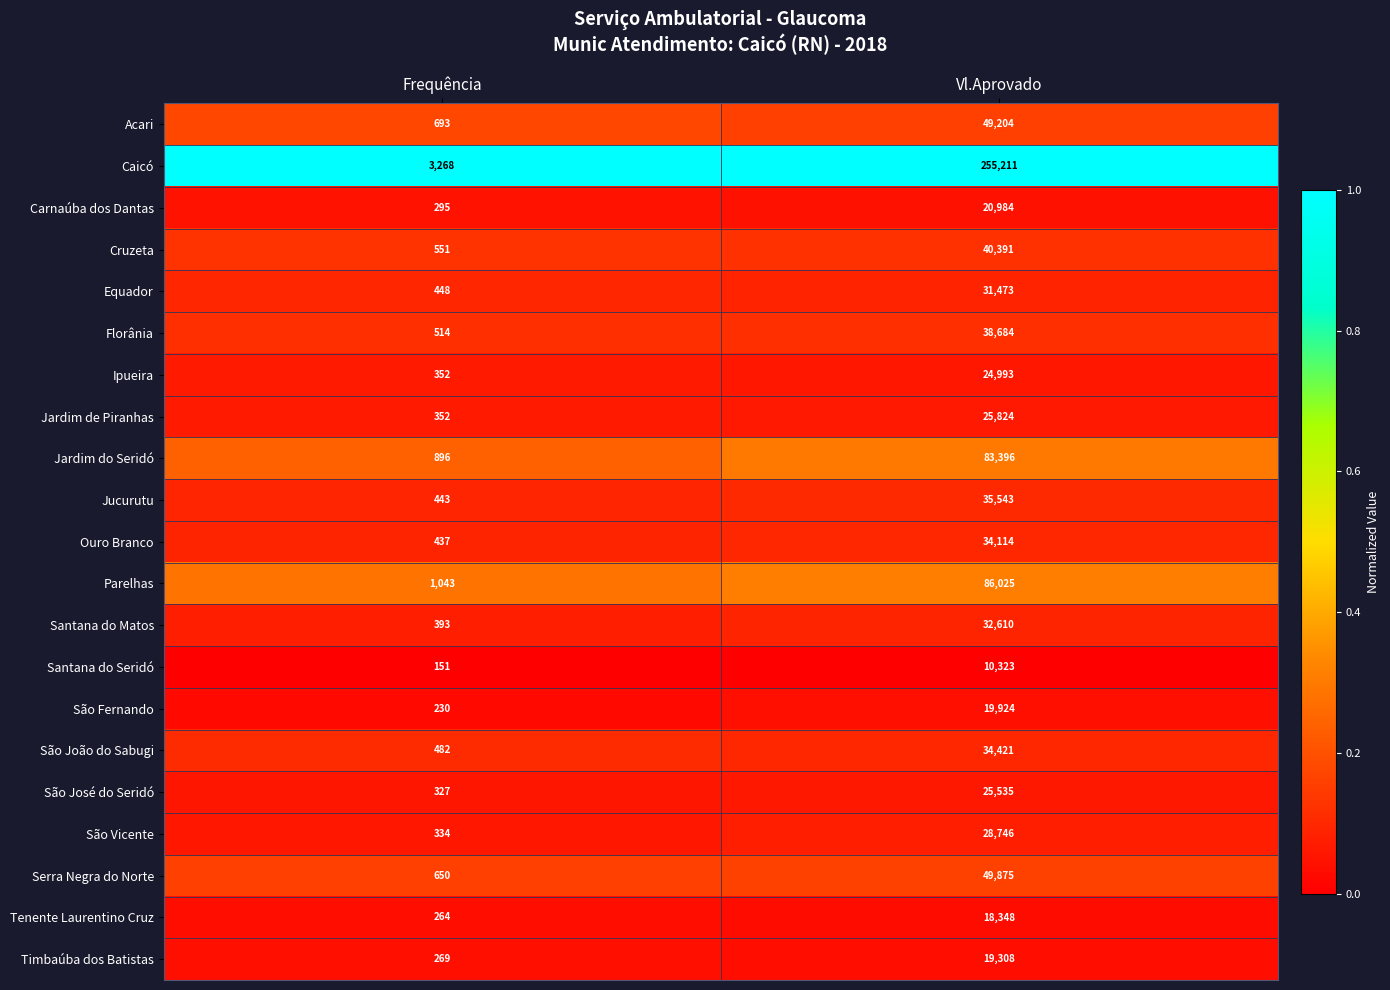

What is the sum of all Parelhas values?

87068